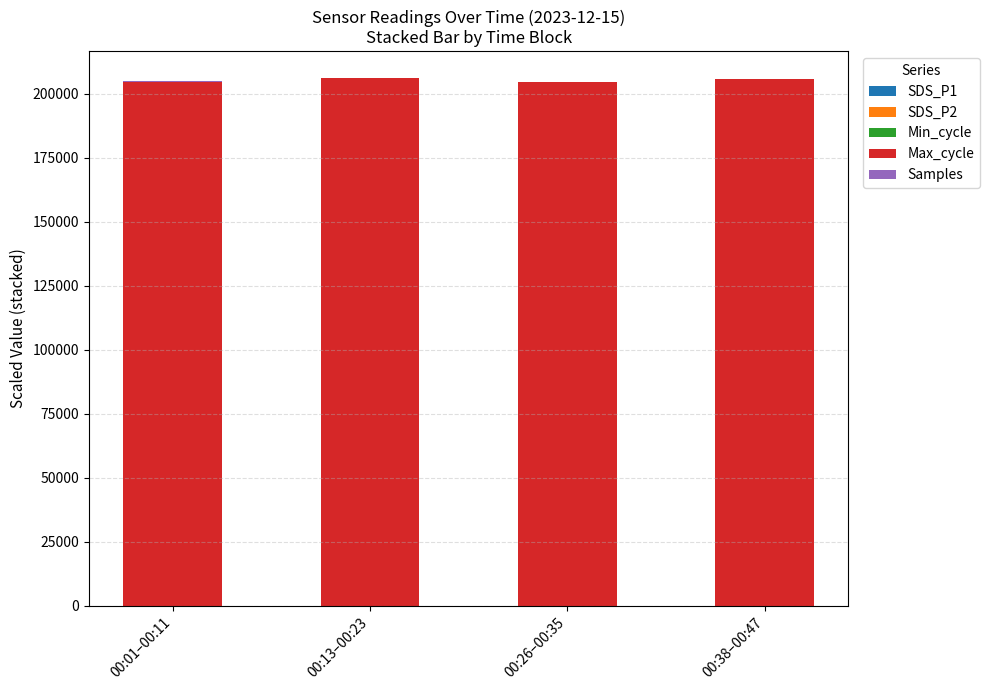

What value does the Min_cycle series have at 00:13–00:23?

28.0